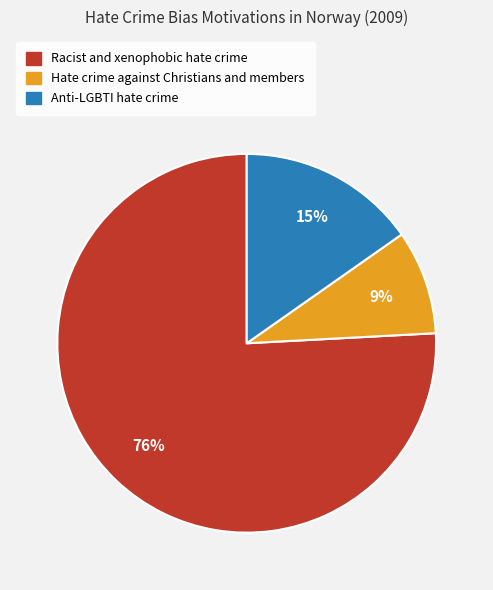

Is it true that Anti-LGBTI hate crime is 28% of the pie?

False